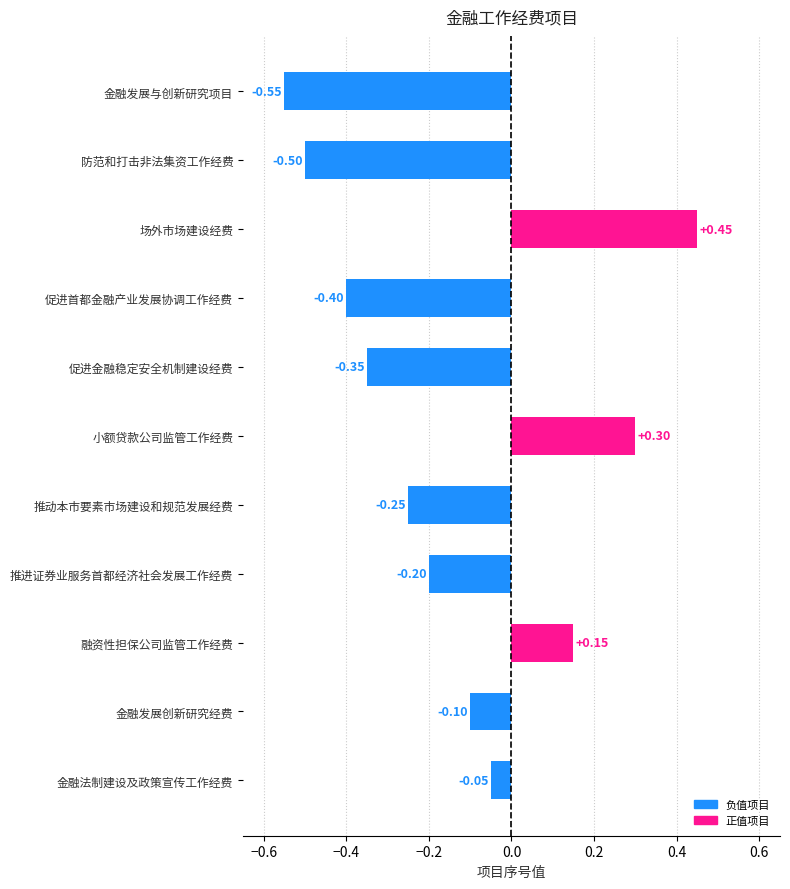

What is the sum of all values?

-1.5